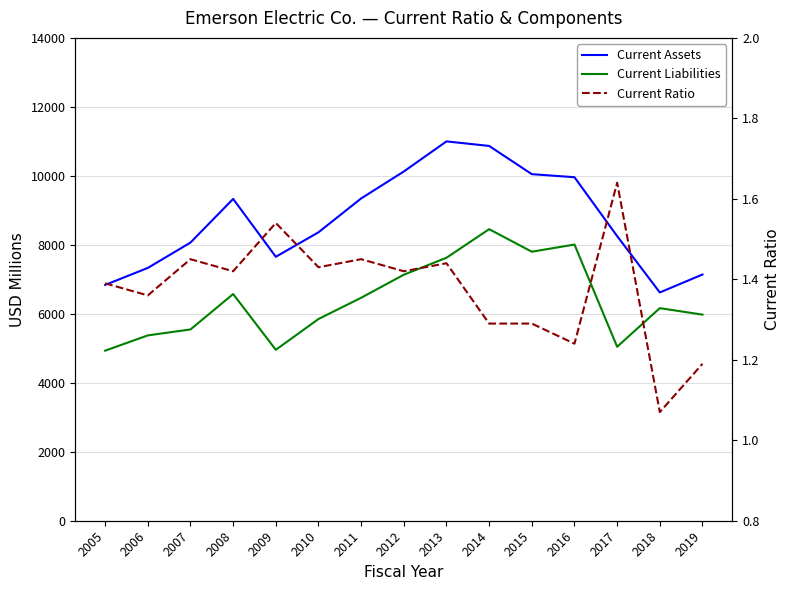

What is the difference between the Current Assets values at 2008 and 2010?

968.0